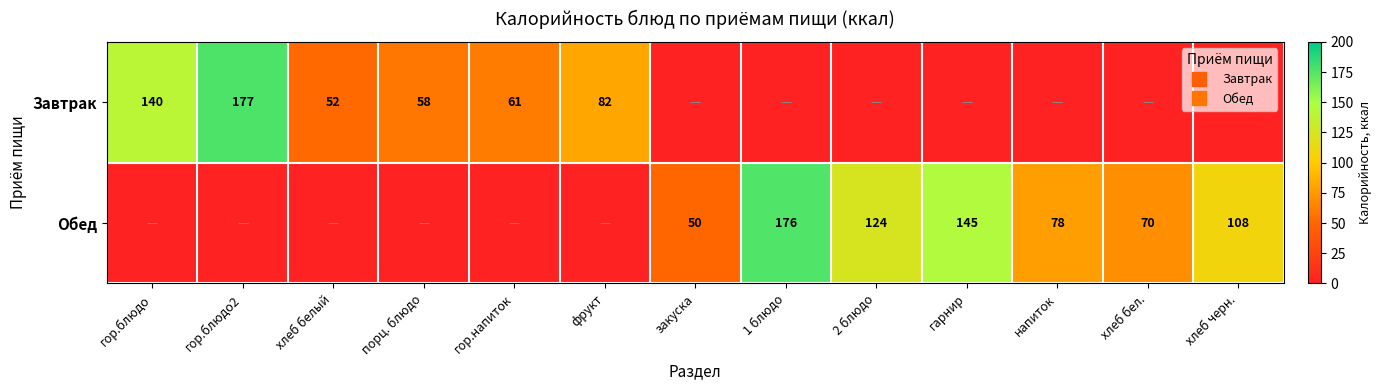

The value of Завтрак at закуска is -97. True or false?

False